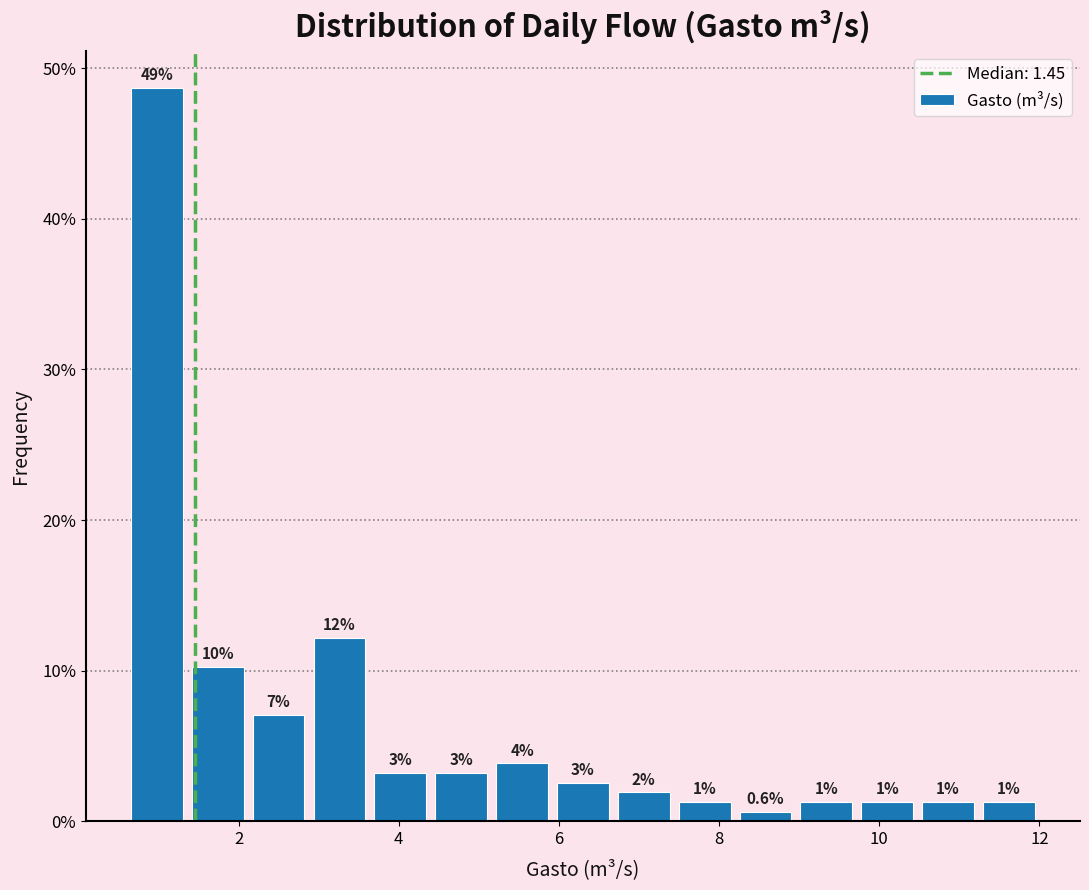

Around what value on the x-axis is the tallest bar? Give the approximate position of its centre, as read against the axis.

1.0